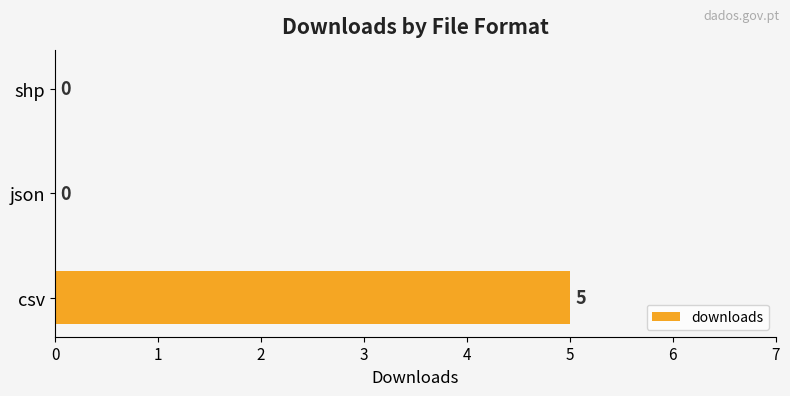

Which has a higher value, json or csv?

csv